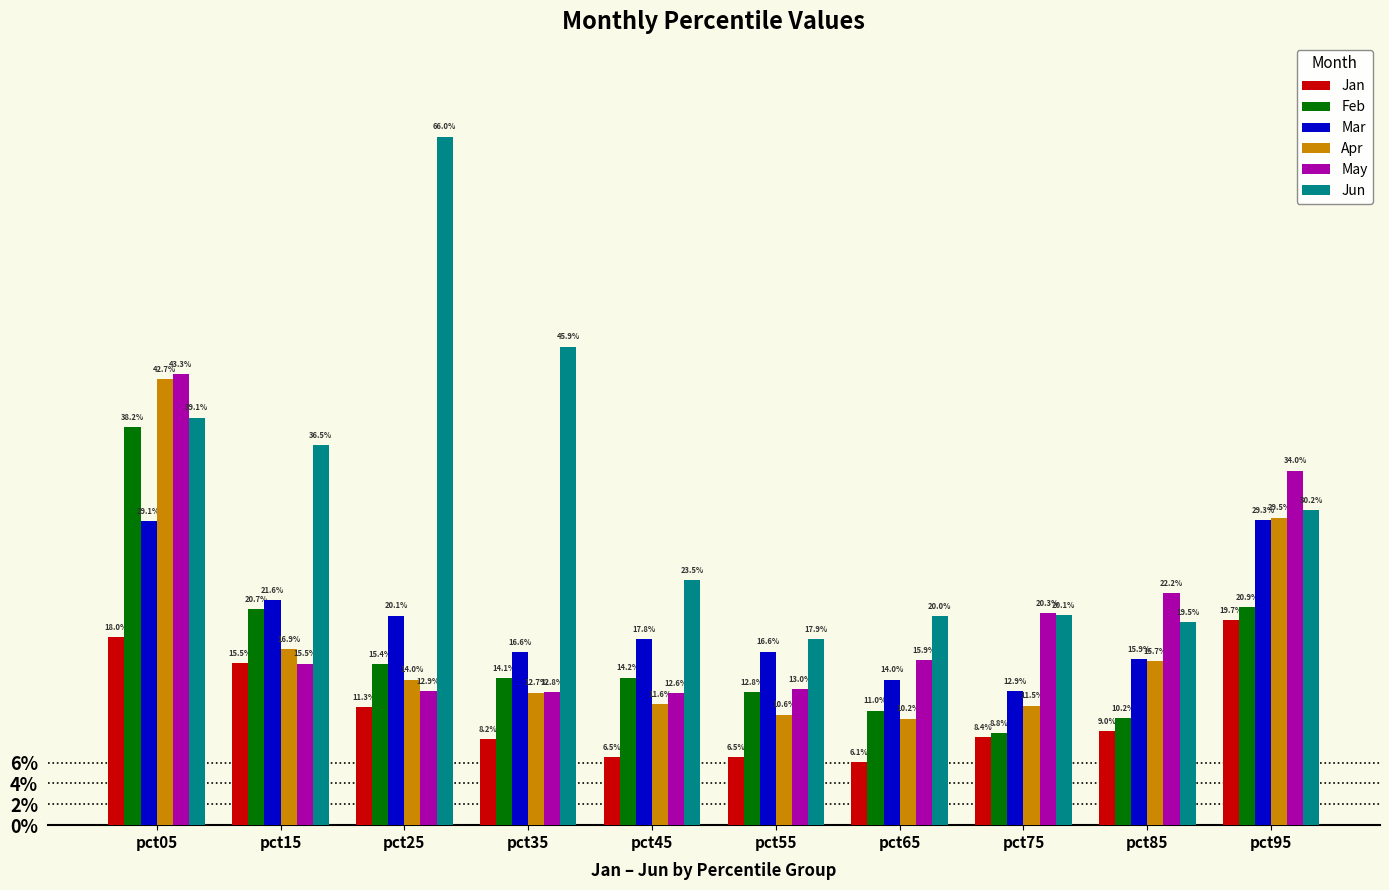

At which label is May closest to 0?

pct45